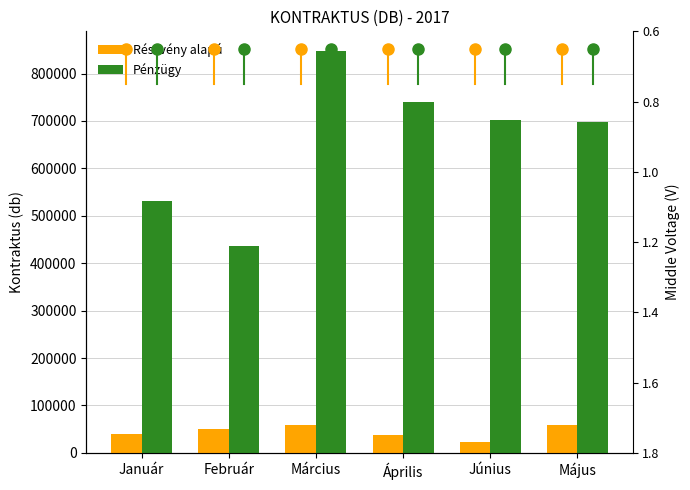

Is it true that Részvény alapú equals 24655 at Május?

False